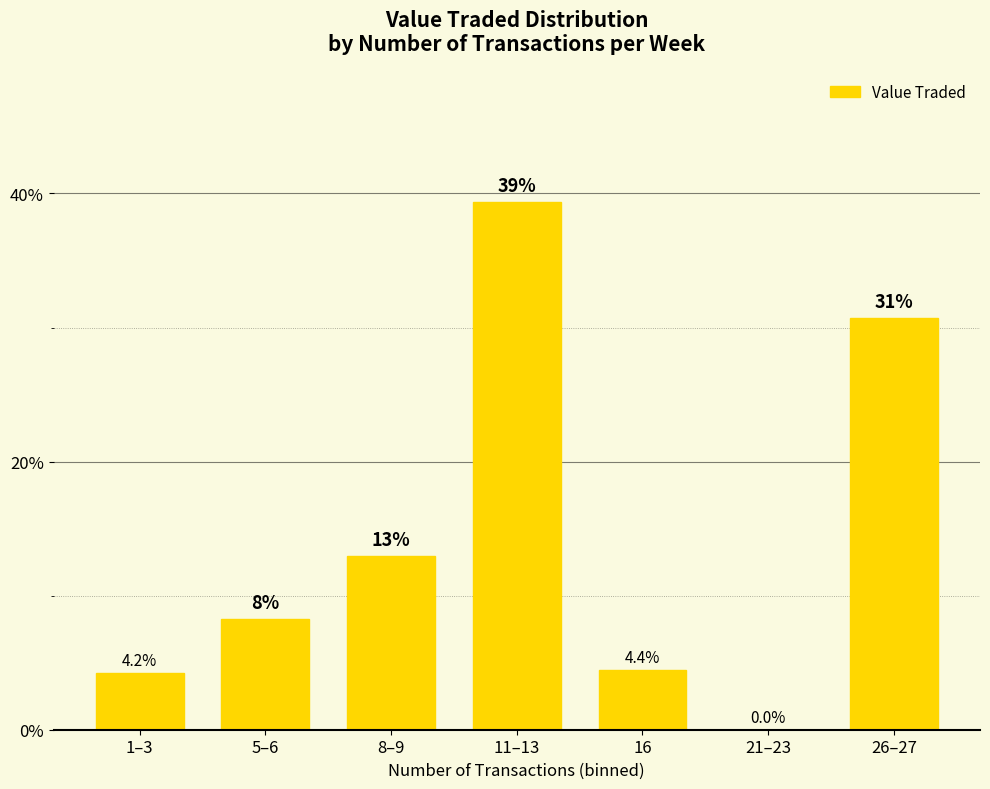

Reading right to left, what are all the values shown in this chart?

26–27=30.7	21–23=0.0	16=4.4	11–13=39.4	8–9=13.0	5–6=8.3	1–3=4.2